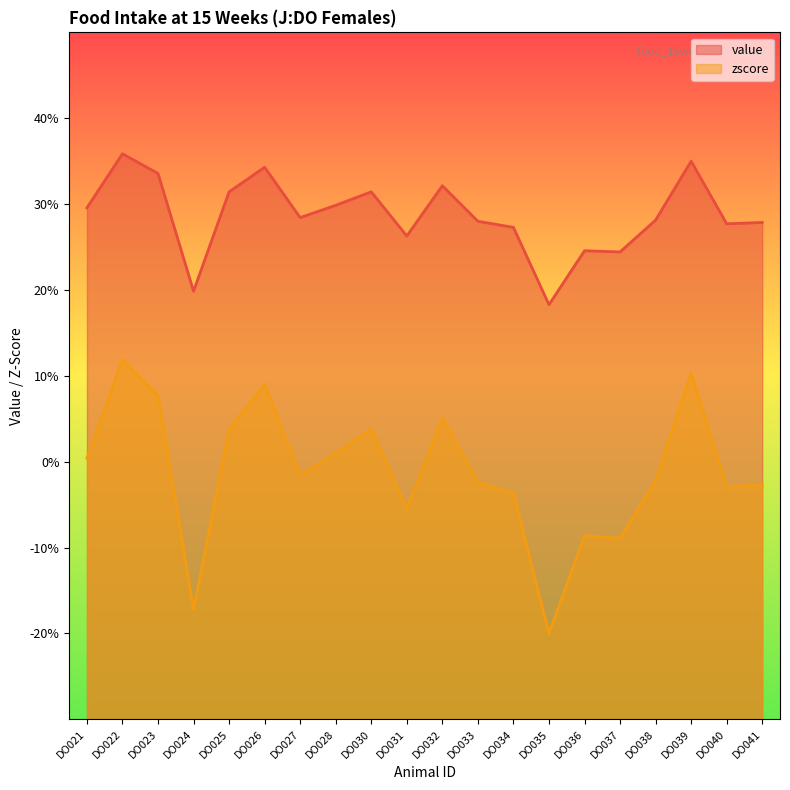

Is the value of zscore at DO024 greater than the value of value at DO041?

No